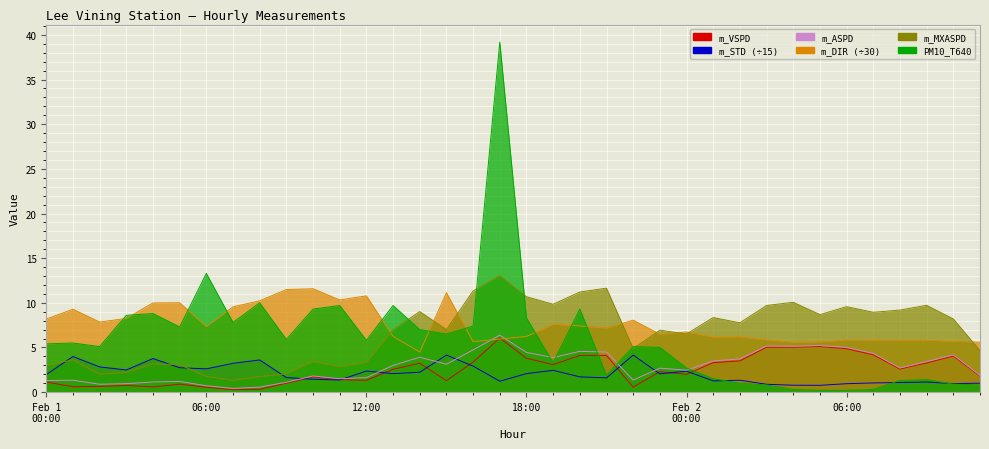

True or false: m_MXASPD and m_VSPD cross at least once.

False